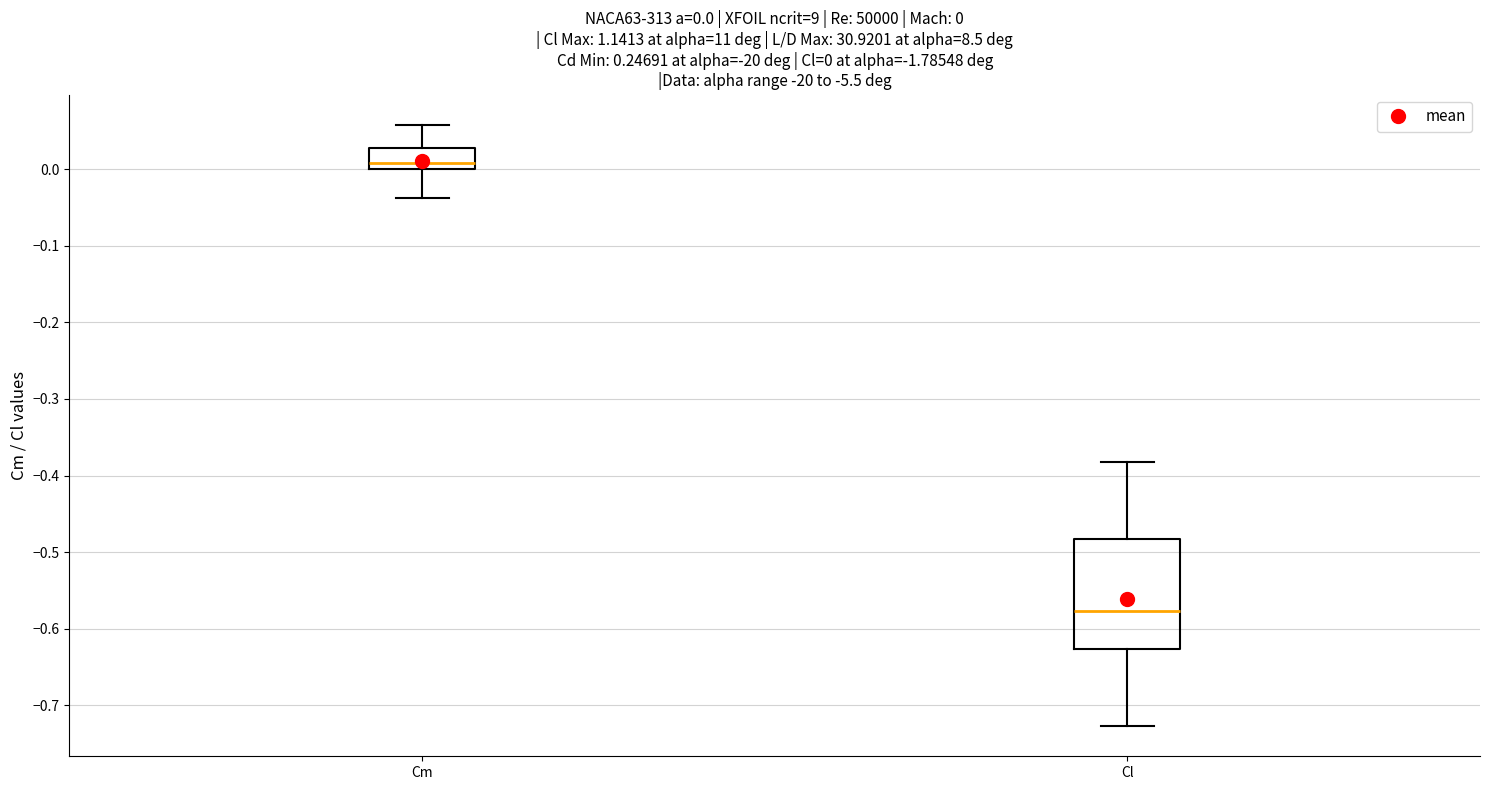

Which box has the lowest median line?

Cl